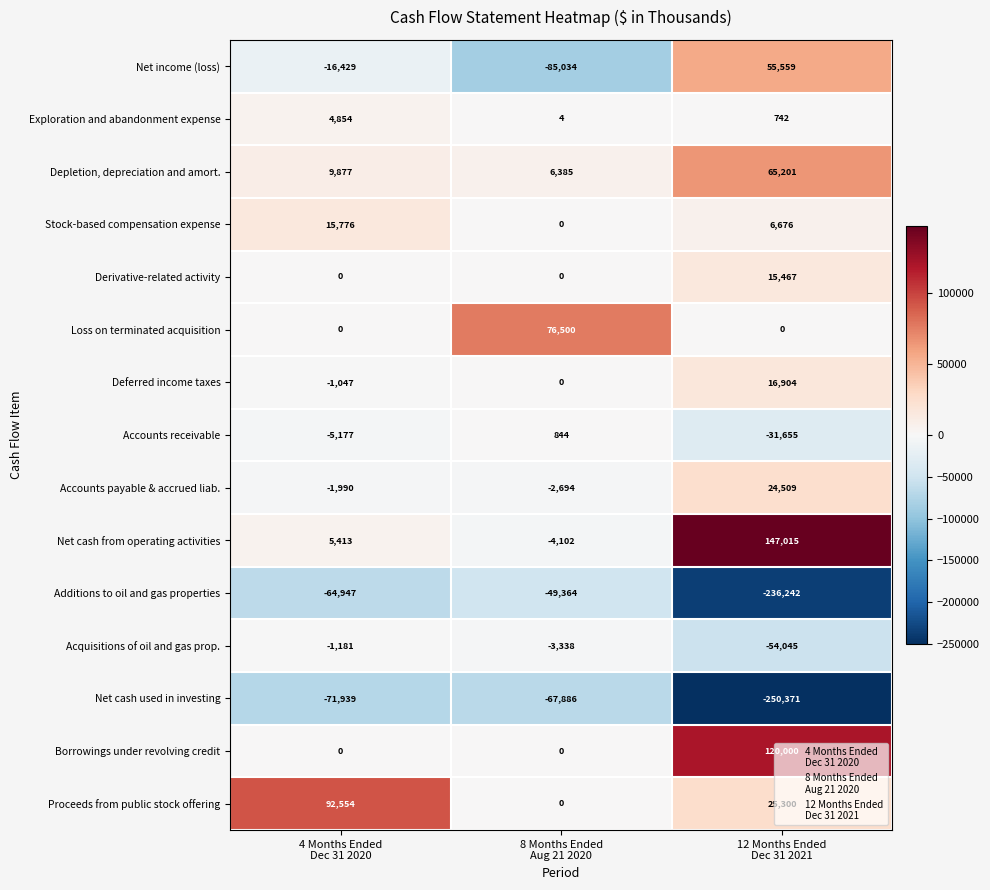

Count the Exploration and abandonment expense values in the range 4 to 4854.

3